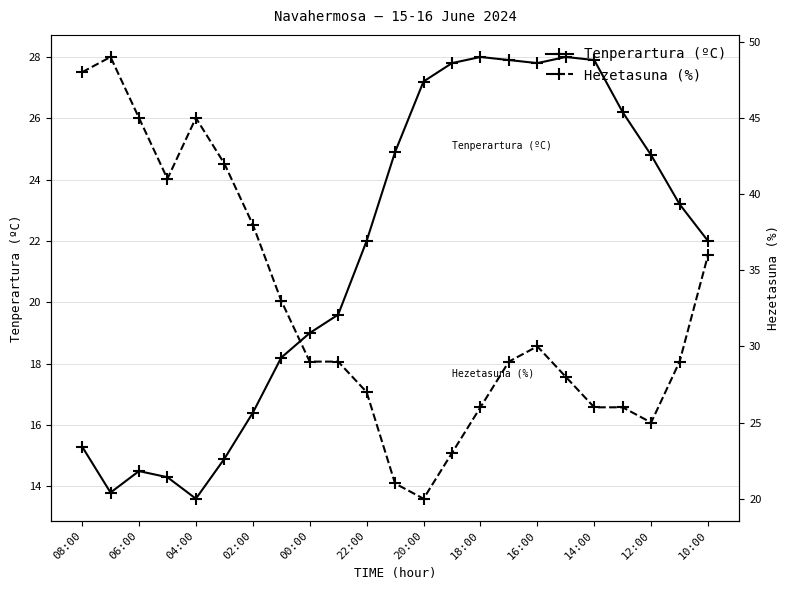

Reading left to right, extract all data points from this chart.

Tenperartura (ºC): 15.3	13.8	14.5	14.3	13.6	14.9	16.4	18.2	19.0	19.6	22.0	24.9	27.2	27.8	28.0	27.9	27.8	28.0	27.9	26.2	24.8	23.2	22.0
Hezetasuna (%): 48.0	49.0	45.0	41.0	45.0	42.0	38.0	33.0	29.0	29.0	27.0	21.0	20.0	23.0	26.0	29.0	30.0	28.0	26.0	26.0	25.0	29.0	36.0